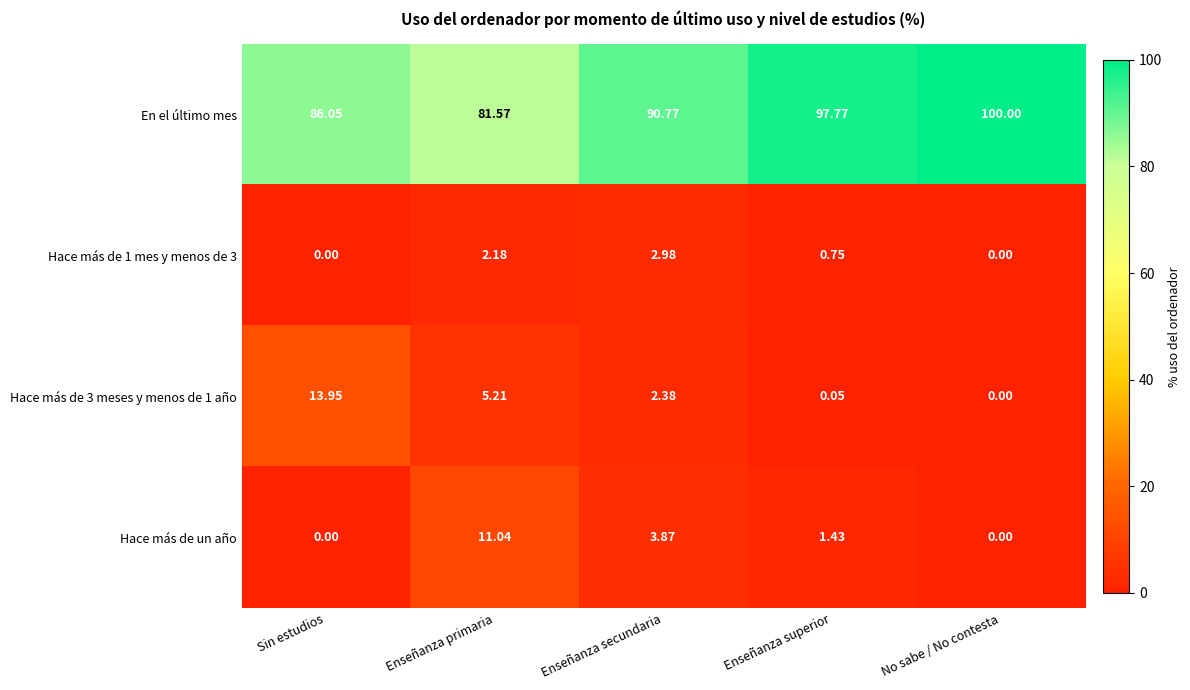

Where is Hace más de 3 meses y menos de 1 año nearest to the value 6?

Enseñanza primaria